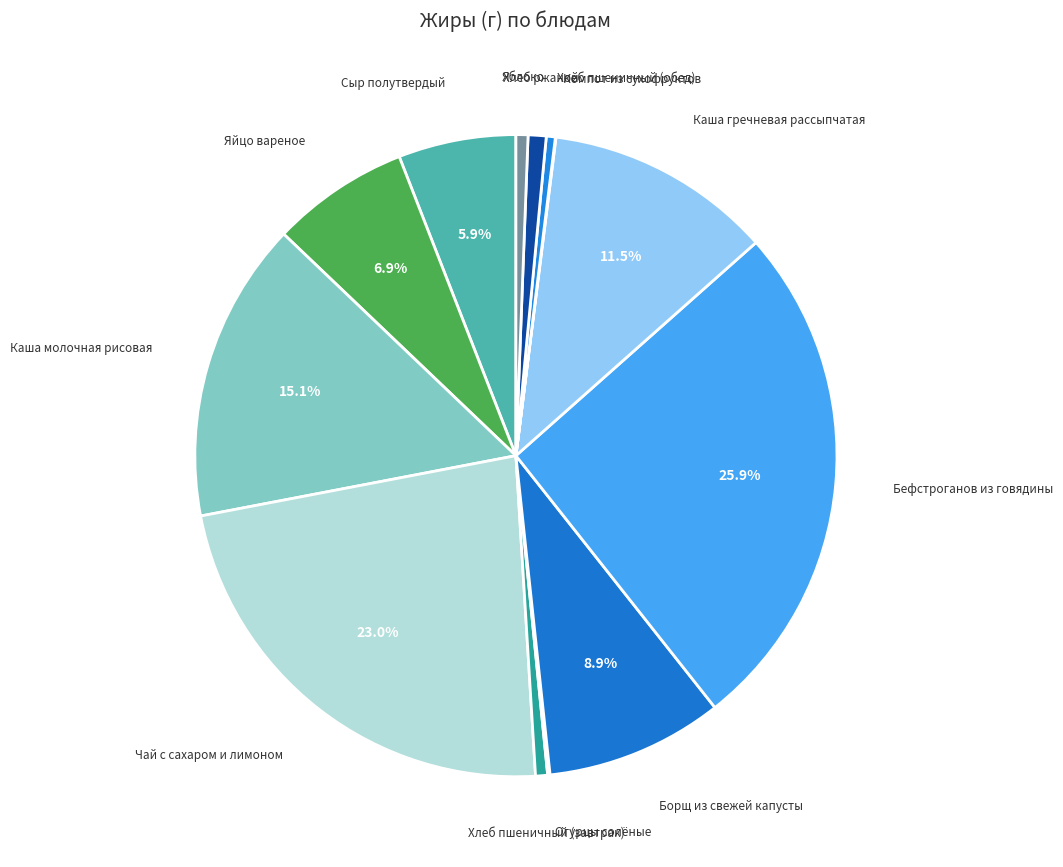

What portion of the pie excludes Сыр полутвердый?

94.1%